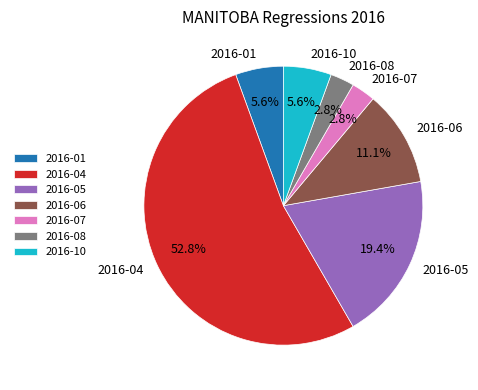

Is there any slice that represents more than half of the pie?

Yes